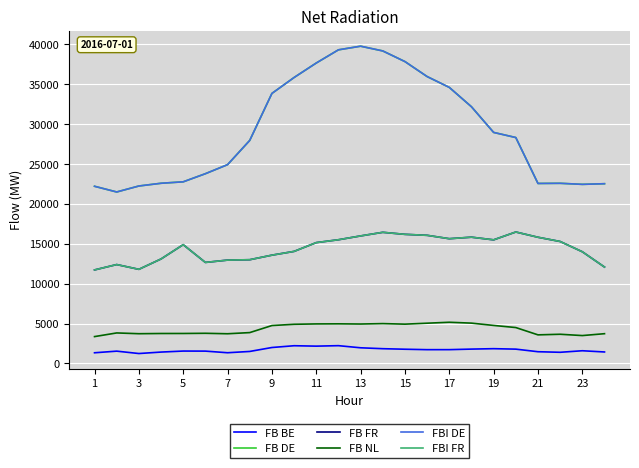

What is the sum of all FBI DE values?

701865.8